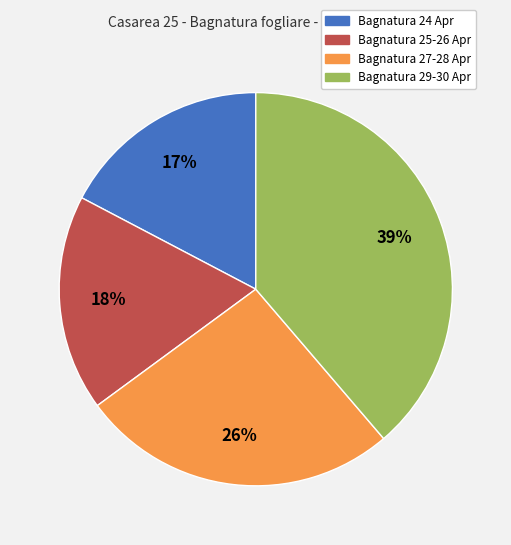

Is there a majority slice in this chart?

No